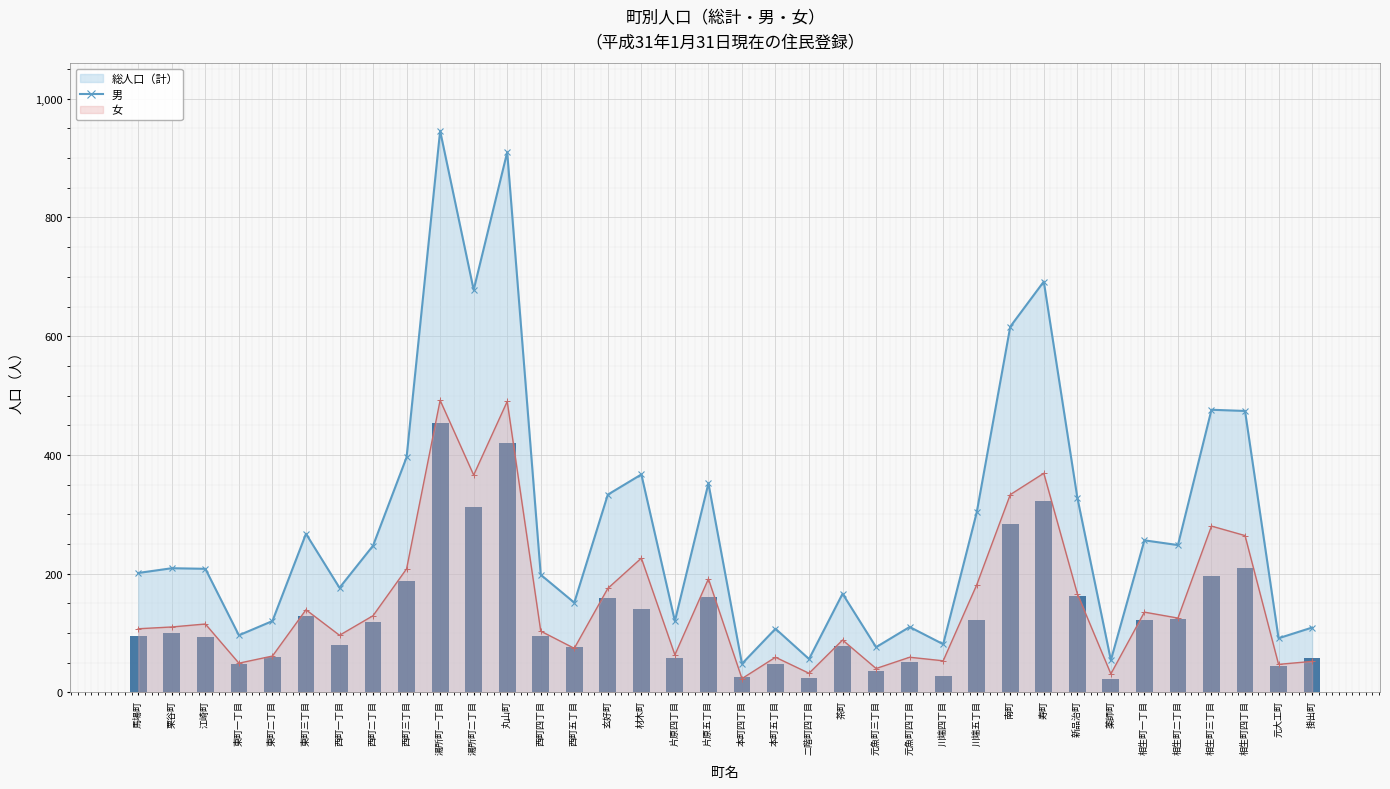

How many values in the 女 series are below 115?

18